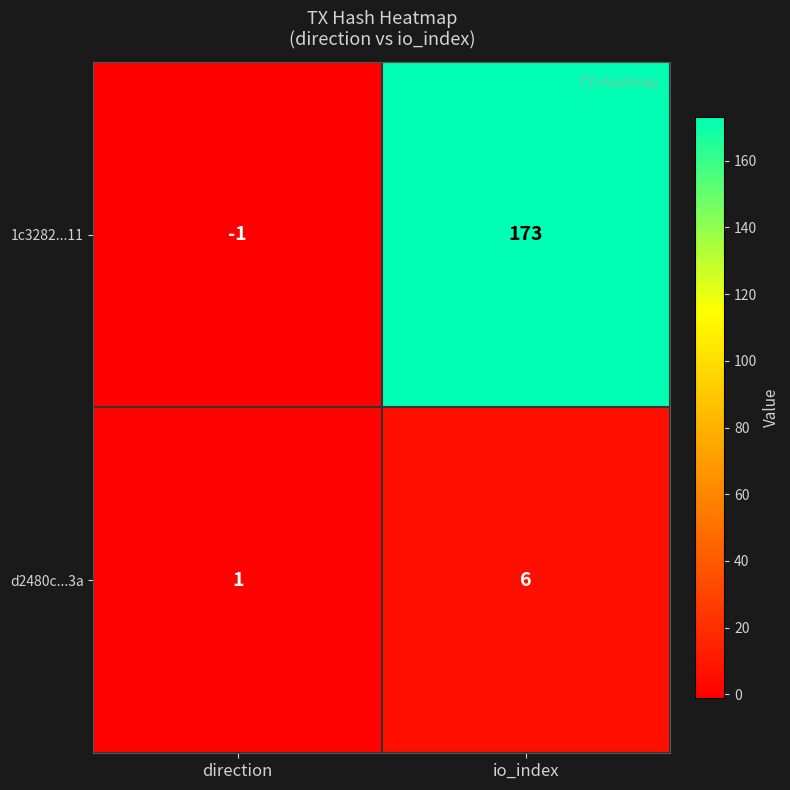

Which series has the largest range (max minus min)?

1c3282...11